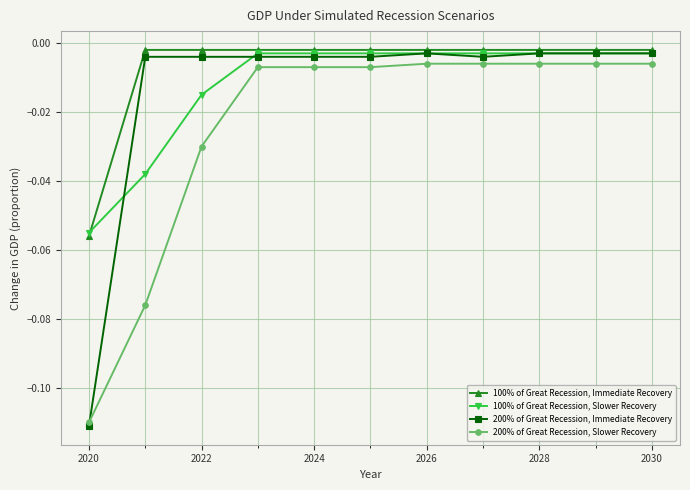

Which series has the largest total across all categories?

100% of Great Recession, Immediate Recovery